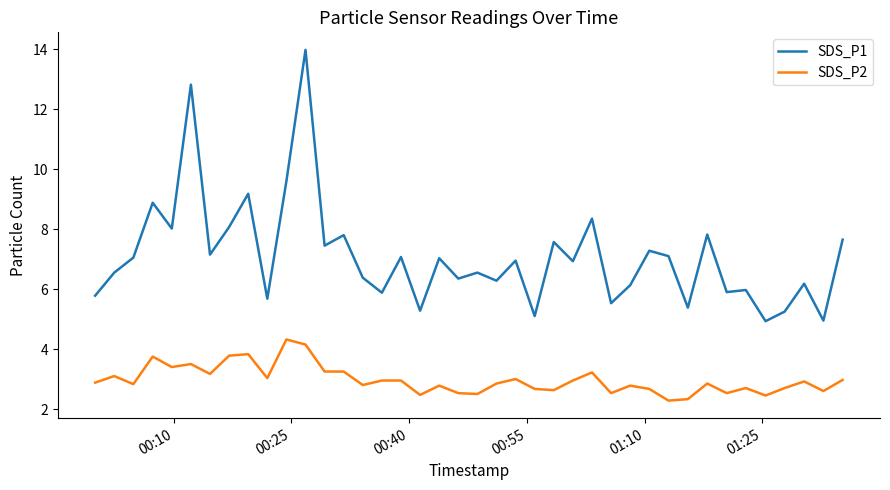

Which series has the widest spread of values?

SDS_P1